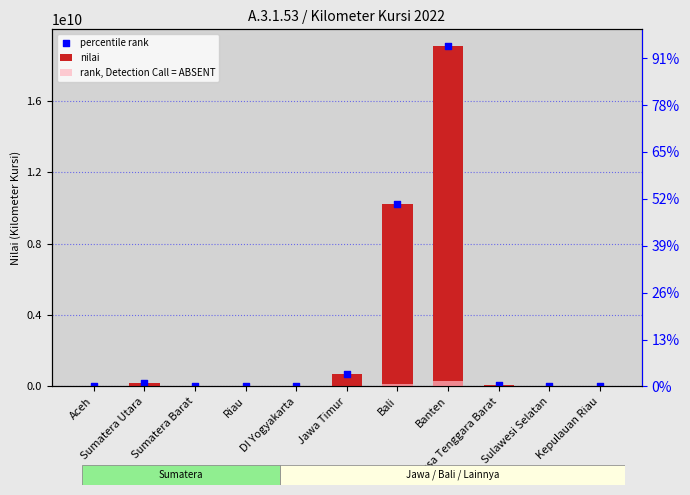

Which series reaches the maximum Y coordinate?

nilai